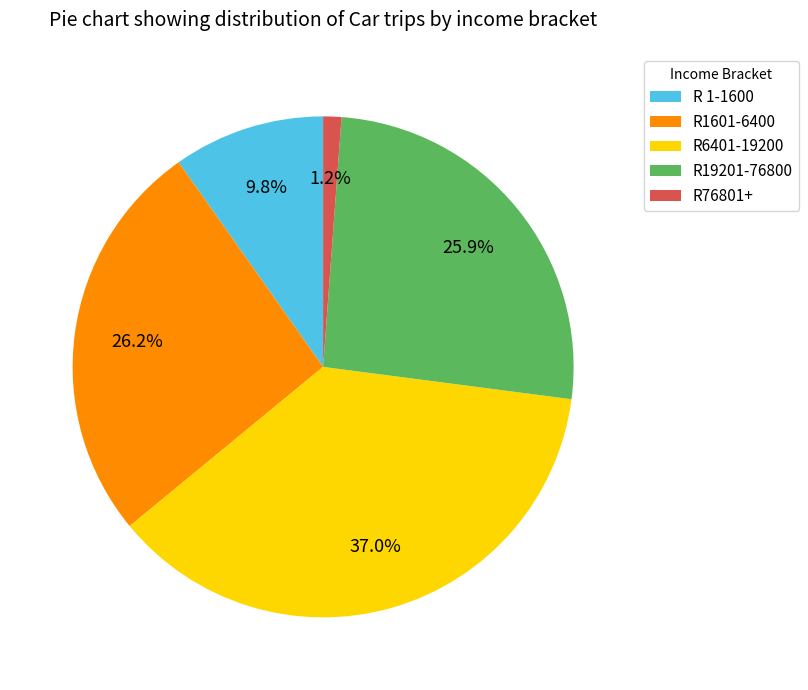

What is the smallest slice in the pie chart?

R76801+